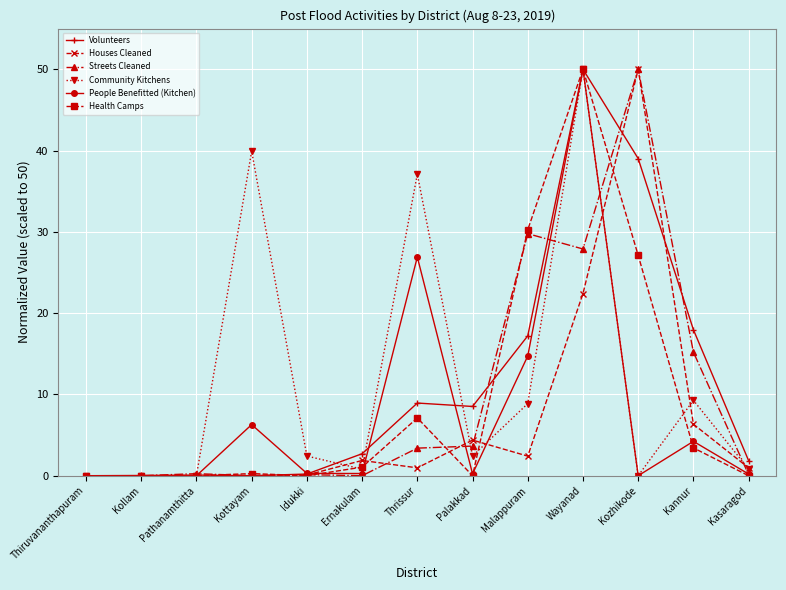

True or false: Streets Cleaned has more than 1 points higher than both neighbors.

True